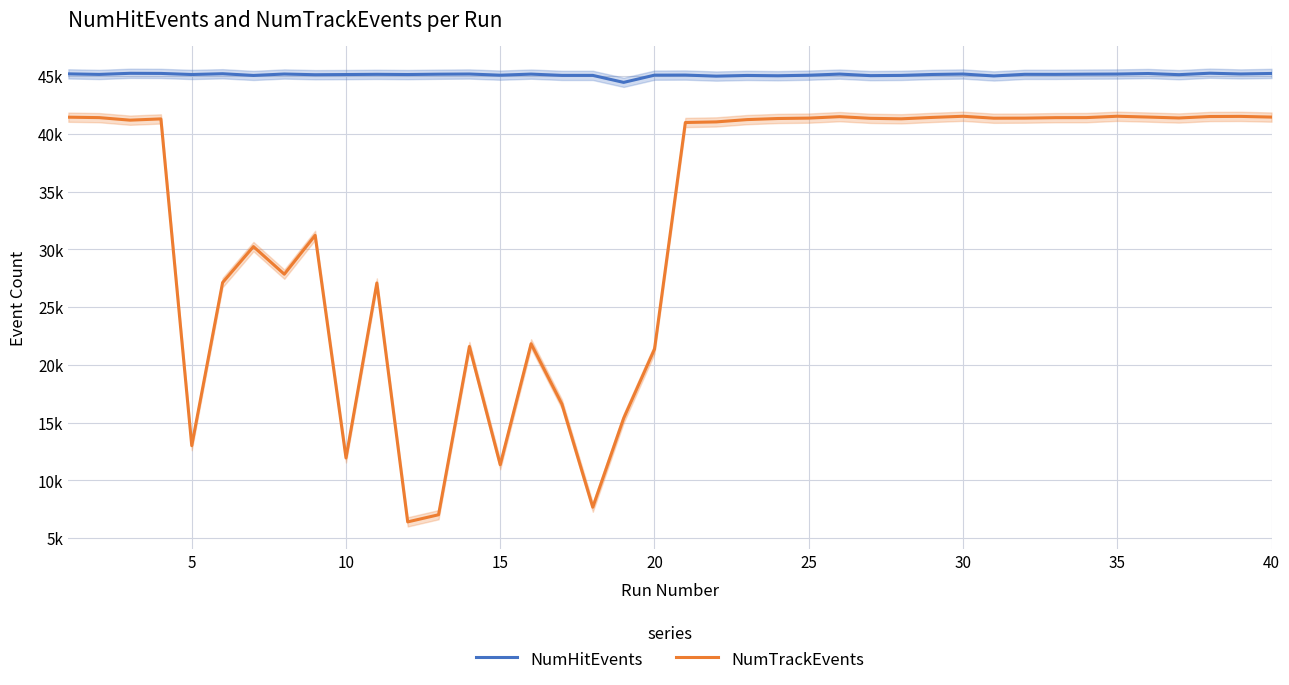

At how many categories does at least one series exceed 23252?

40